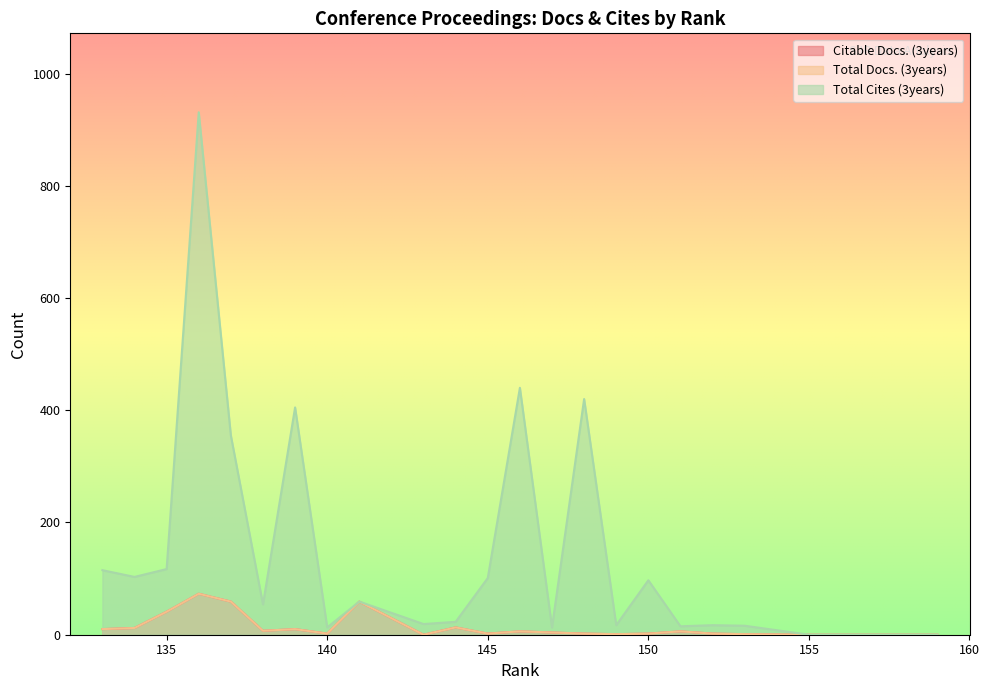

What is the total value across all series at 136?

1077